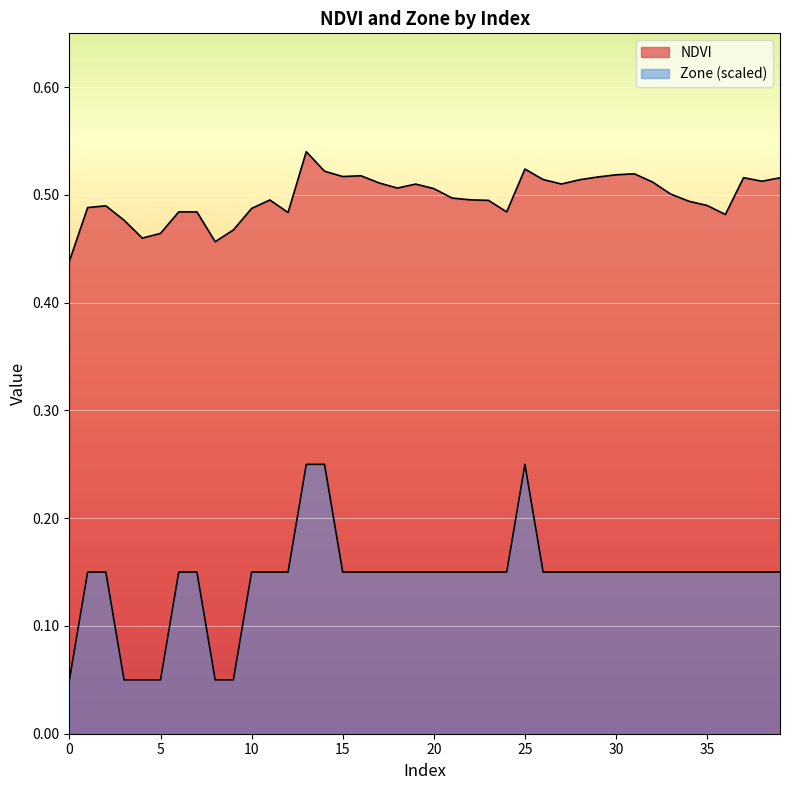

How many distinct data groups are displayed?

2